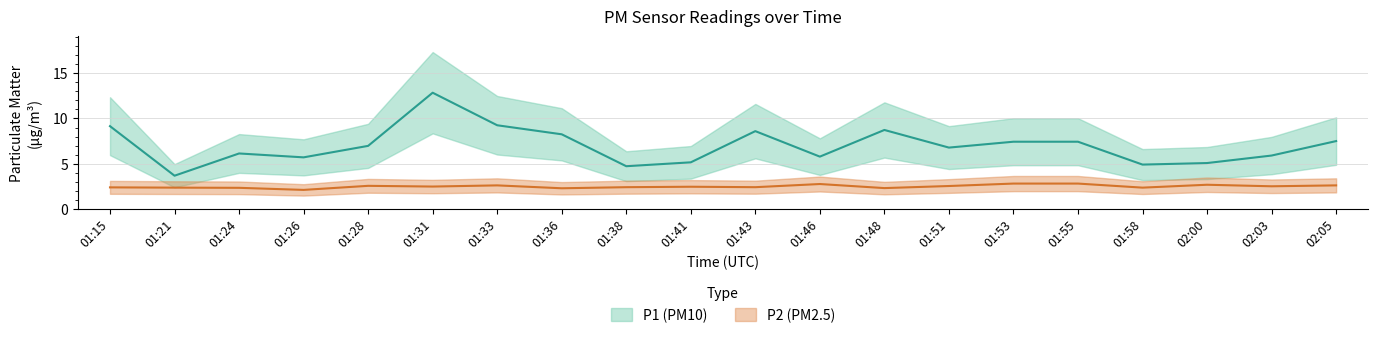

True or false: P1 and P2 cross at least once.

False